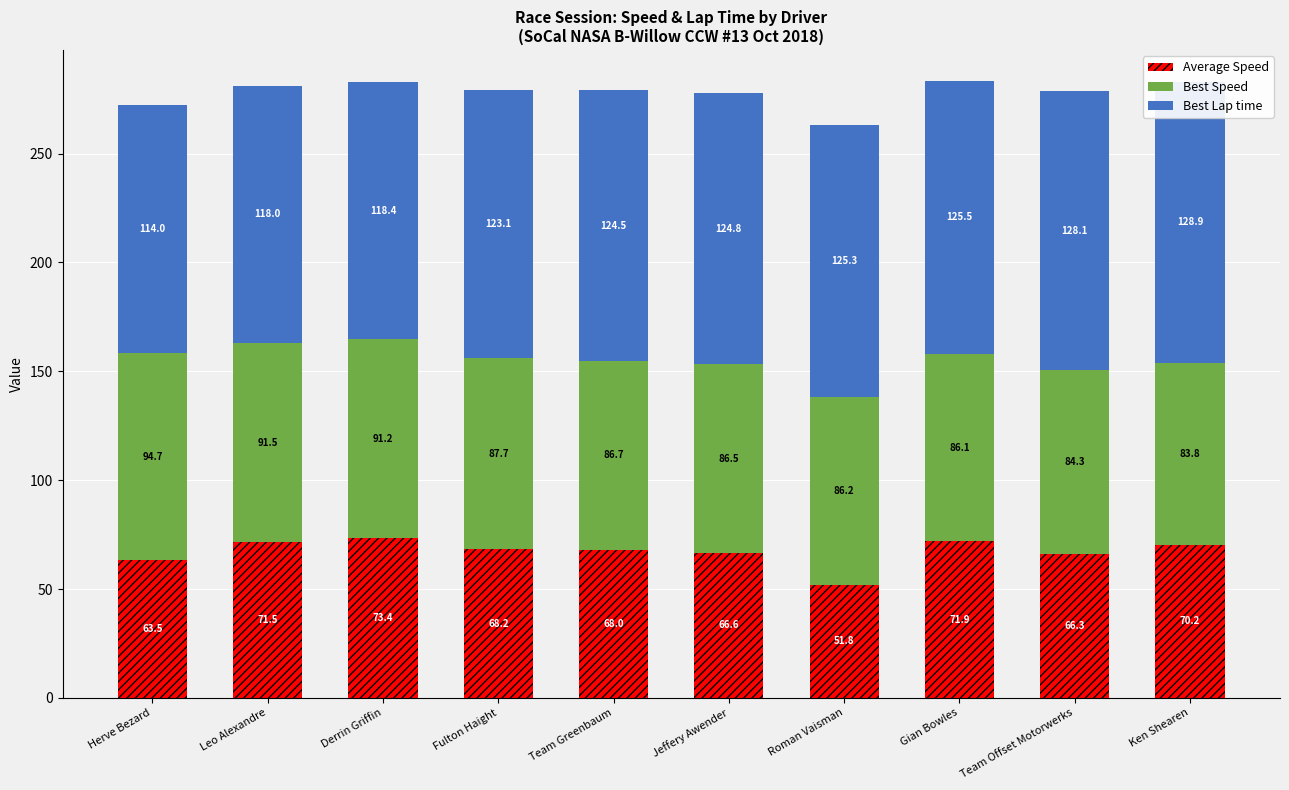

At which label is Average Speed closest to 62?

Herve Bezard